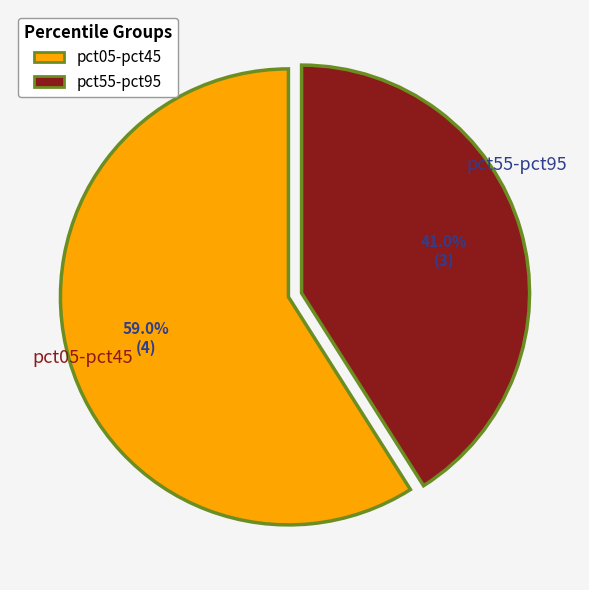

Which category has the biggest portion of the pie?

pct05-pct45